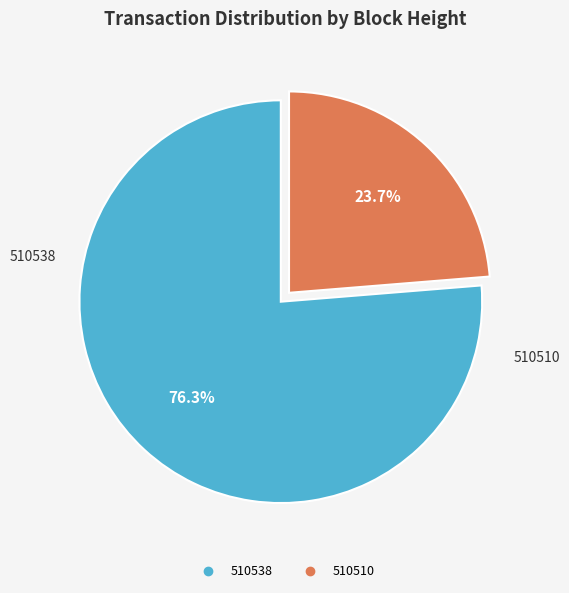

Do 510510 and 510538 together represent more than half of the pie?

Yes